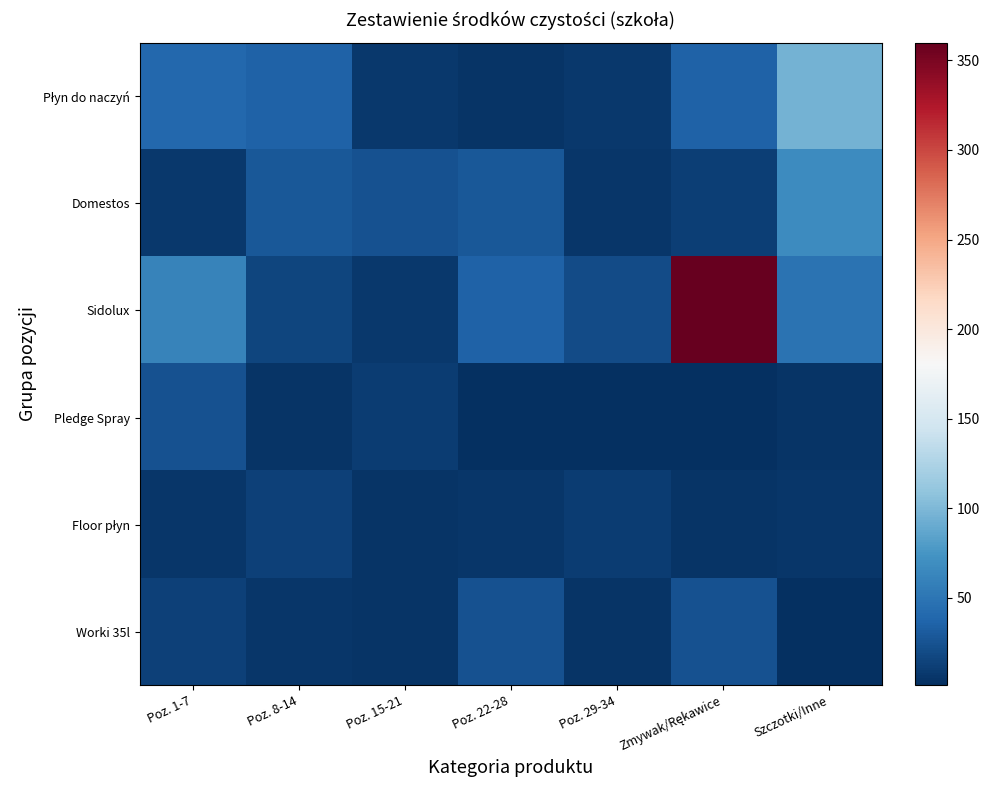

Which has a higher value, Szczotki/Inne or Poz. 15-21?

Szczotki/Inne